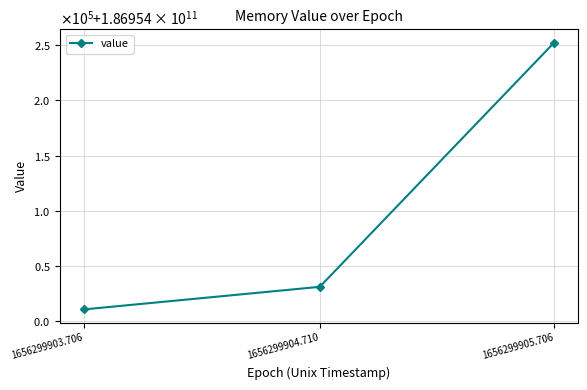

Approximately how many times larger is the value at 1656299903.706 compared to 1656299905.706?

1.0